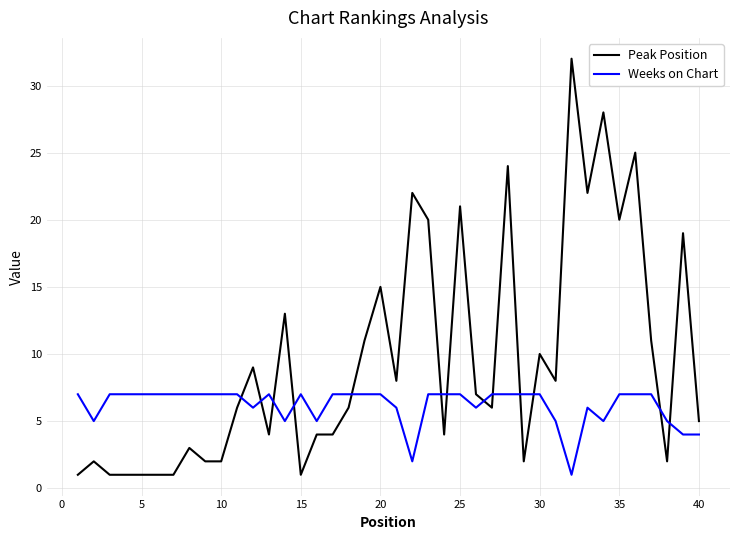

What is the maximum value shown in the chart?

32